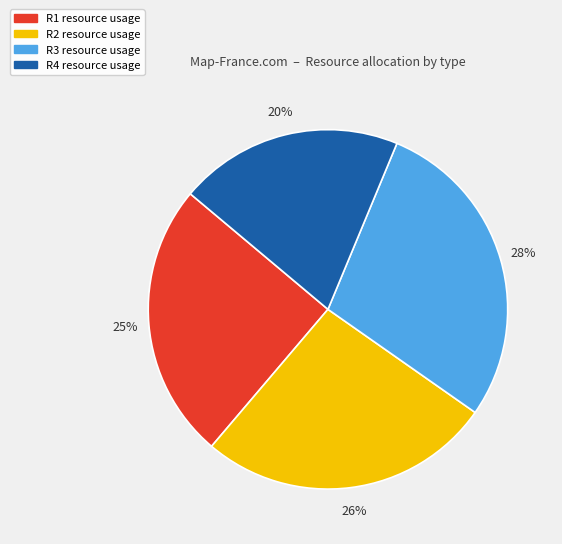

What is the ratio of the value at R1 to the value at R3?

0.9